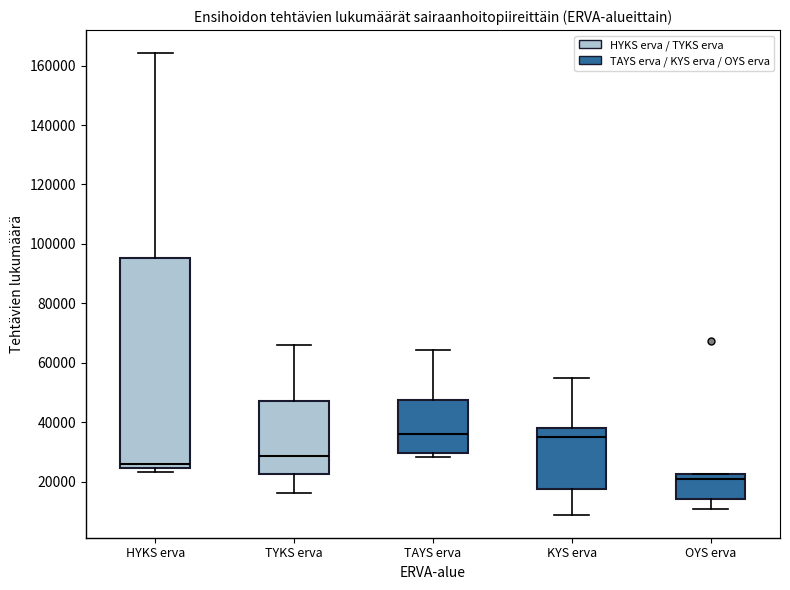

Where does the upper whisker of the box for TAYS erva end on the y-axis? The values are not printed on the chart, so give them approximately, as read against the axis.

64000